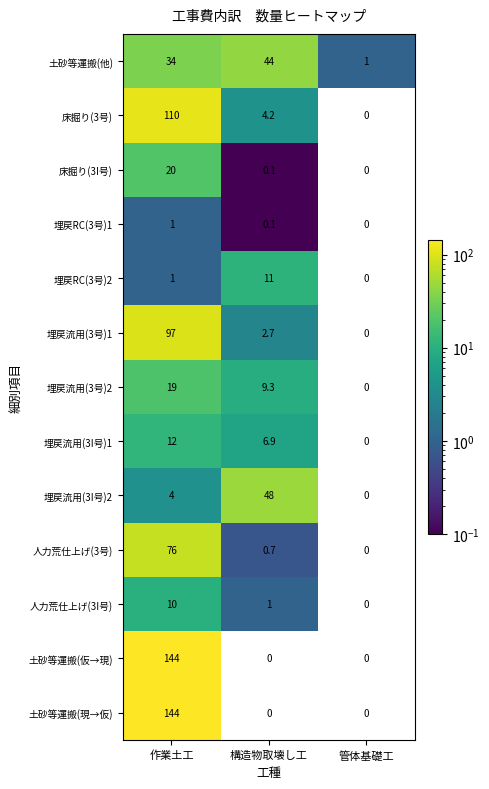

What is the difference between the 埋戻流用(3号)1 values at 作業土工 and 構造物取壊し工?

94.3